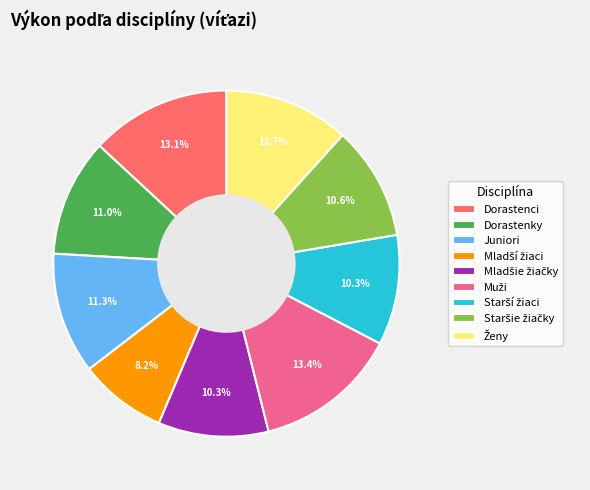

What portion of the pie excludes Dorastenky?

89.0%